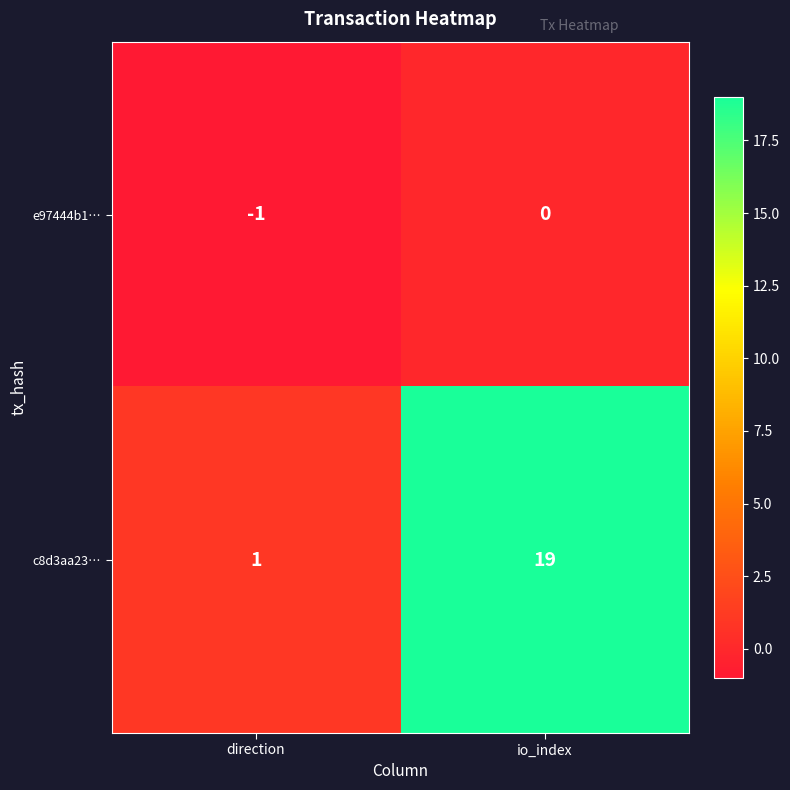

Count the number of categories in the chart.

2